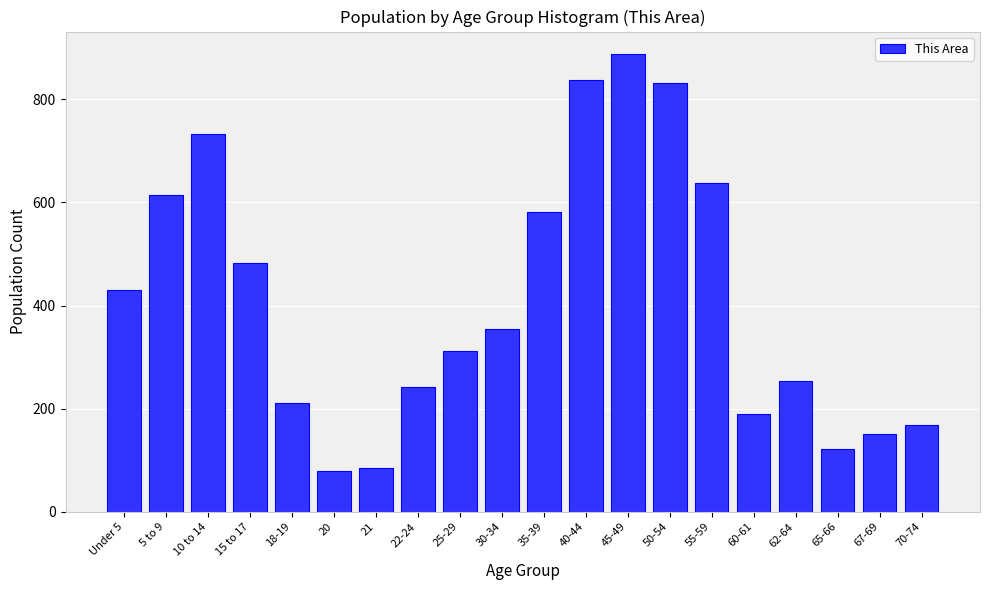

Reading left to right, extract all data points from this chart.

431	615	732	483	210	79	85	241	311	354	581	837	887	831	637	190	254	121	150	168